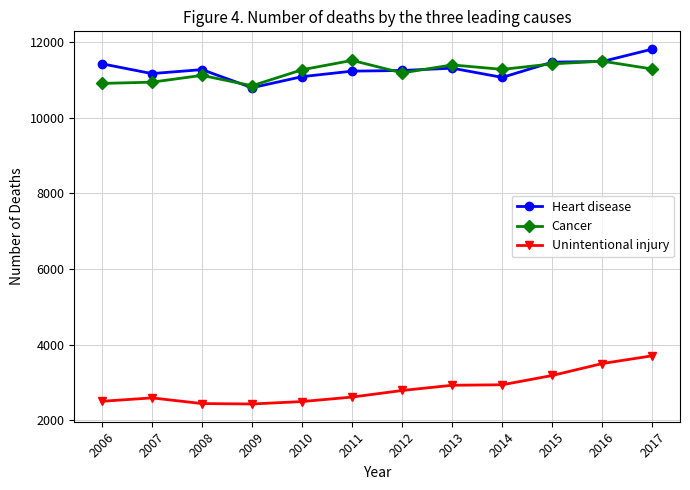

What is the lowest value of the Heart disease series?

10793